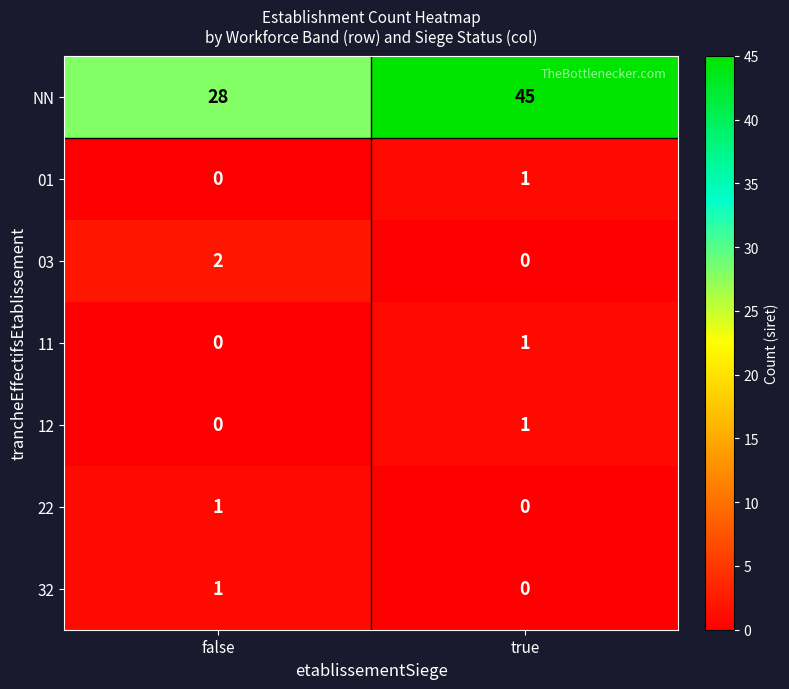

How many distinct data groups are displayed?

7